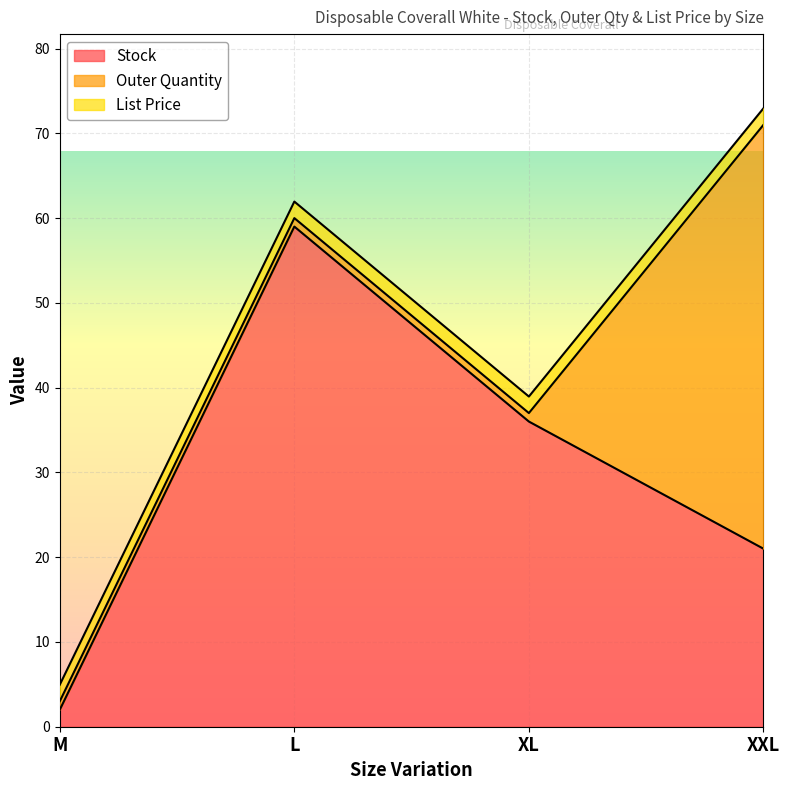

True or false: Outer Quantity and Stock cross at least once.

True